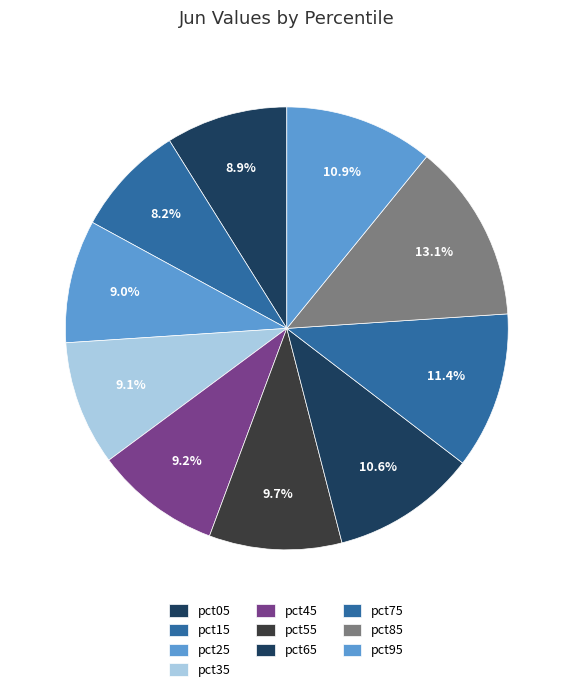

Does any single category account for the majority?

No